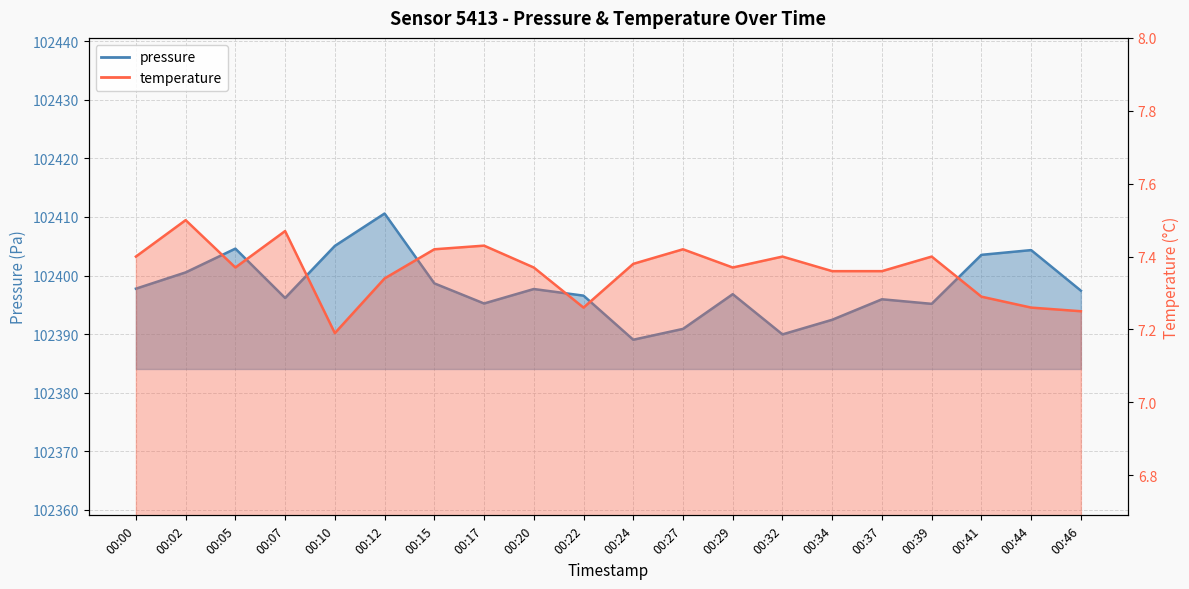

How many lines are shown in the chart?

2